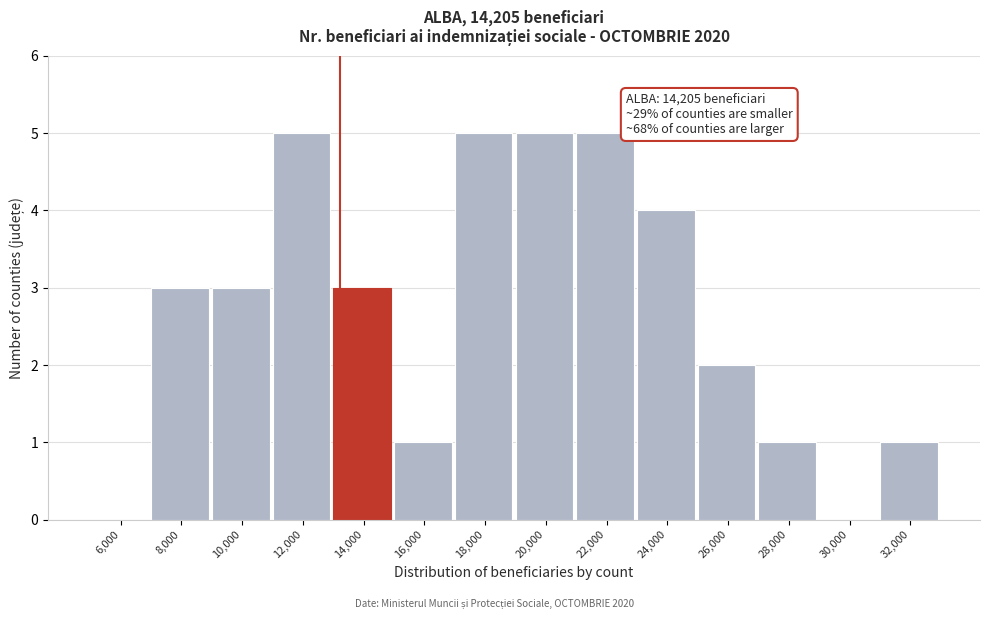

Reading right to left, transcribe all the data shown in this chart.

32,000=1	30,000=0	28,000=1	26,000=2	24,000=4	22,000=5	20,000=5	18,000=5	16,000=1	14,000=3	12,000=5	10,000=3	8,000=3	6,000=0